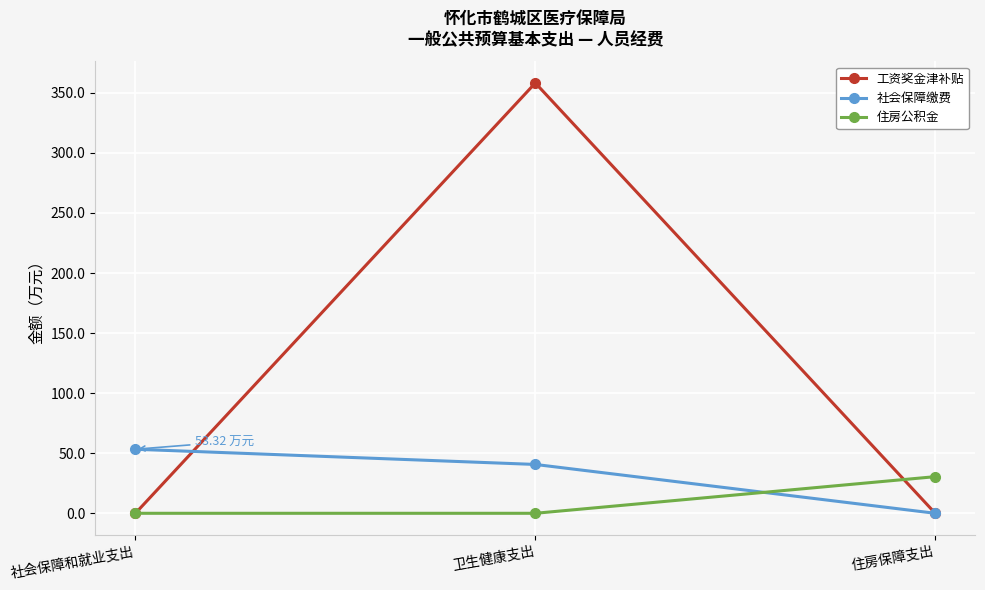

Reading left to right, extract all data points from this chart.

工资奖金津补贴: 0.0	358.2	0.0
社会保障缴费: 53.3	40.7	0.0
住房公积金: 0.0	0.0	30.5